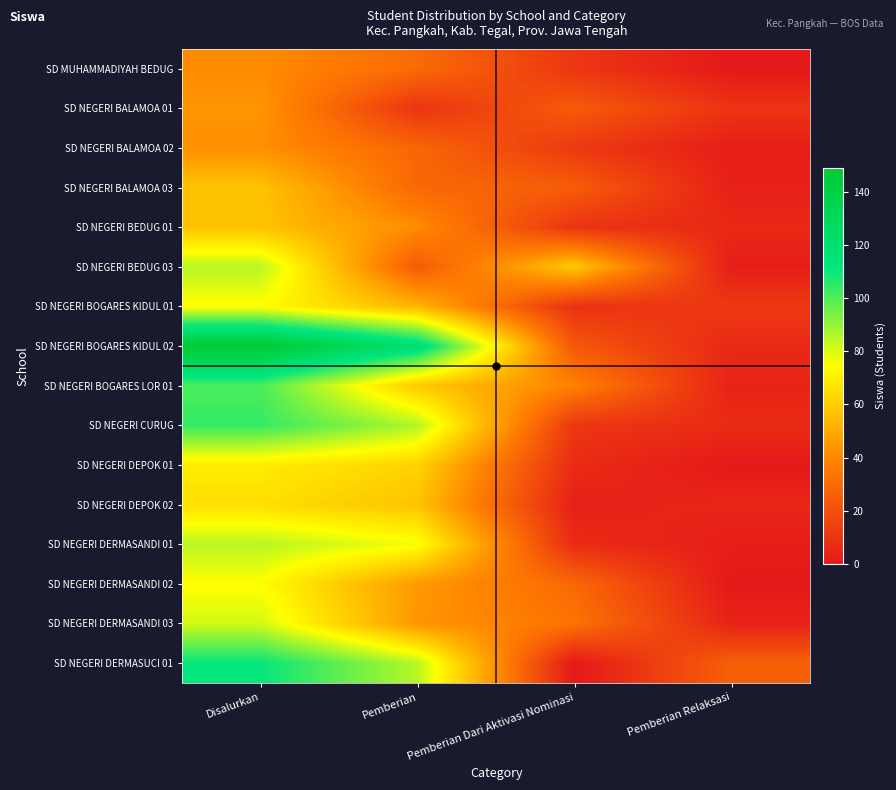

Which has a higher value, Disalurkan or Pemberian Dari Aktivasi Nominasi?

Disalurkan